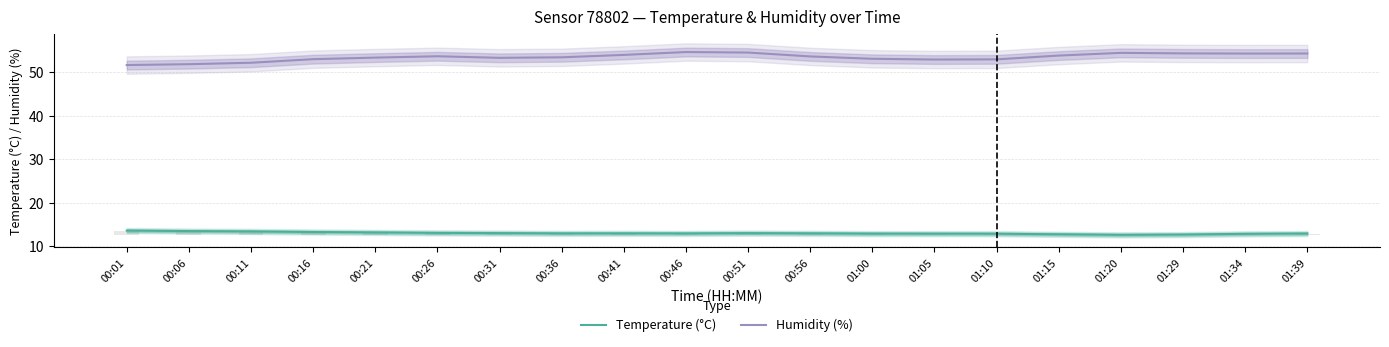

Which series has the largest total across all categories?

Humidity (%)